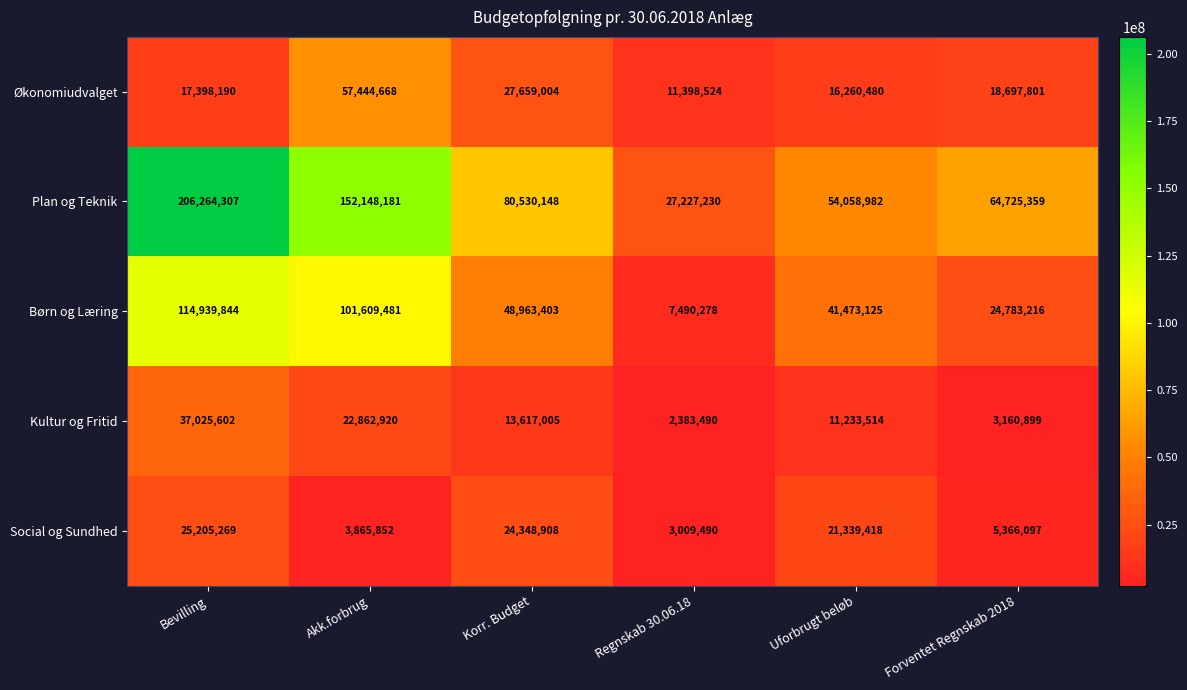

Which series has the largest total across all categories?

Plan og Teknik